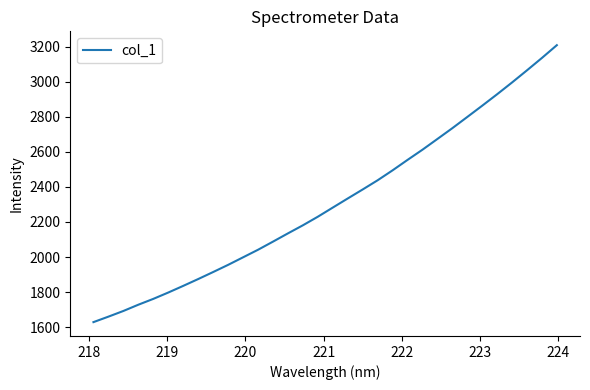

What is the difference between the maximum and minimum values?

1581.8